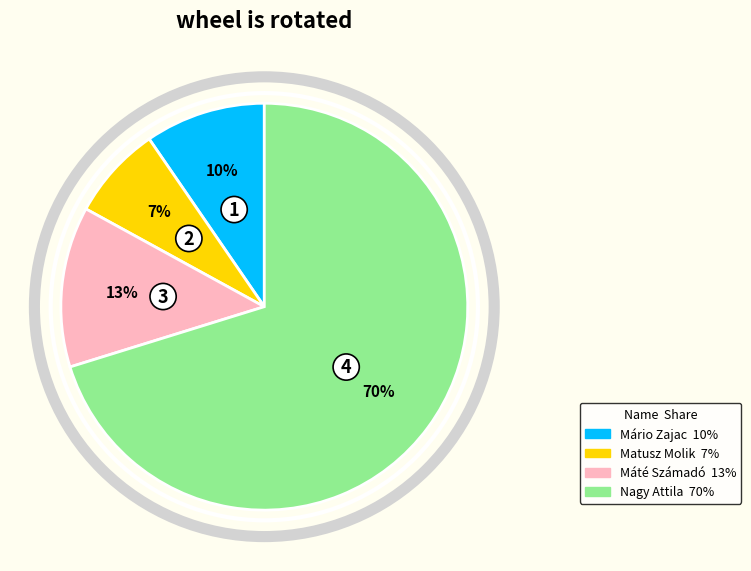

To the nearest percent, what portion does Máté Számadó represent?

13%